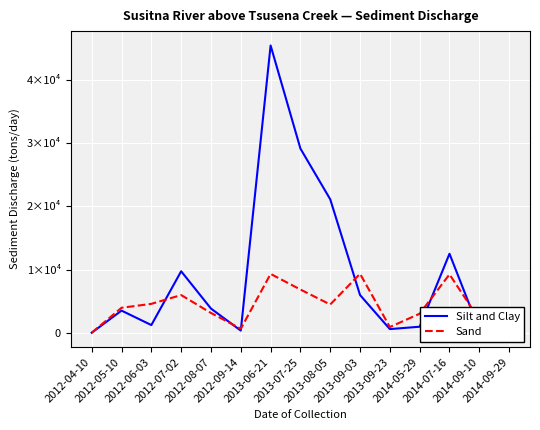

True or false: Sand has more than 1 points higher than both neighbors.

True